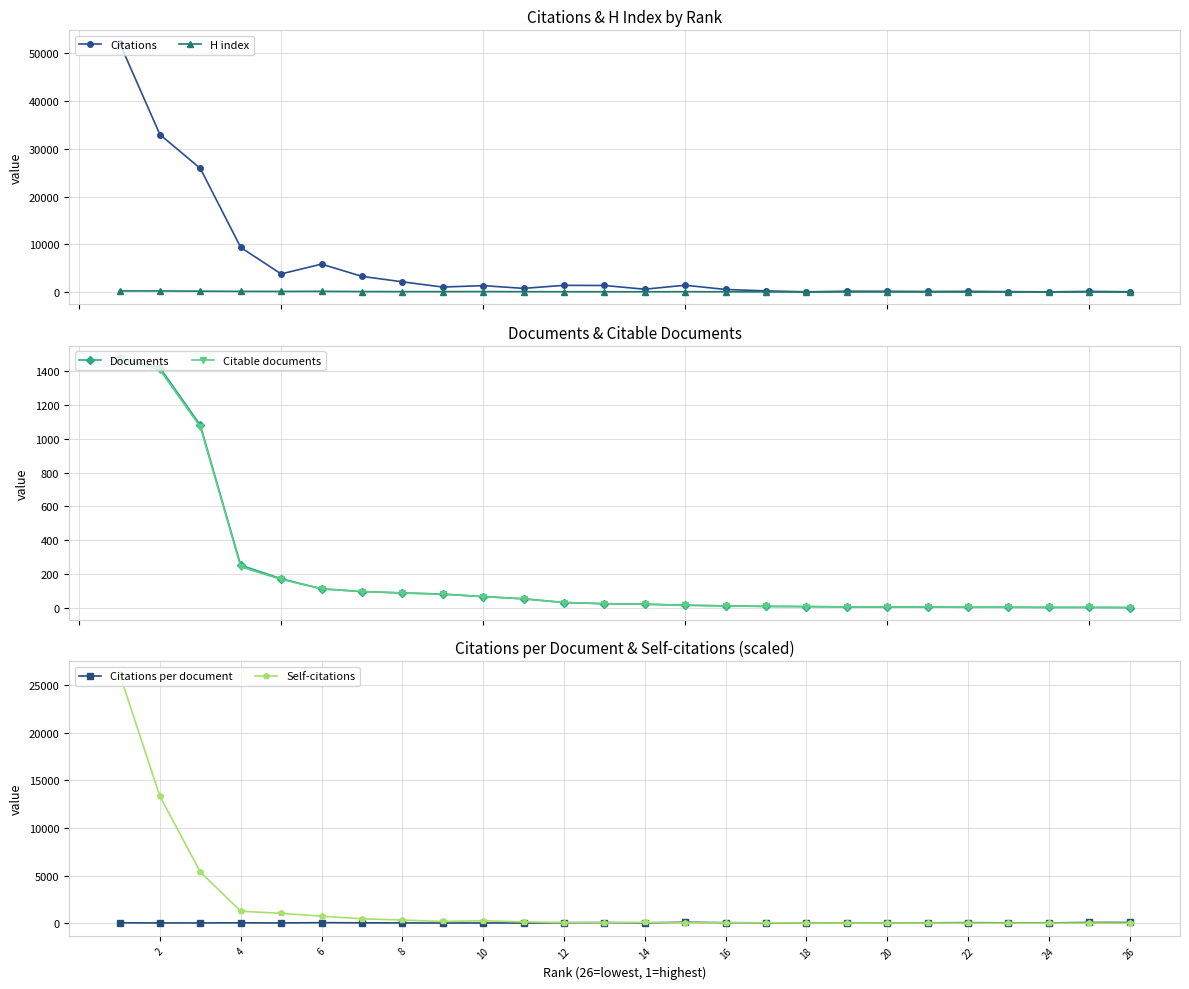

True or false: Citations per document has more than 1 points higher than both neighbors.

True